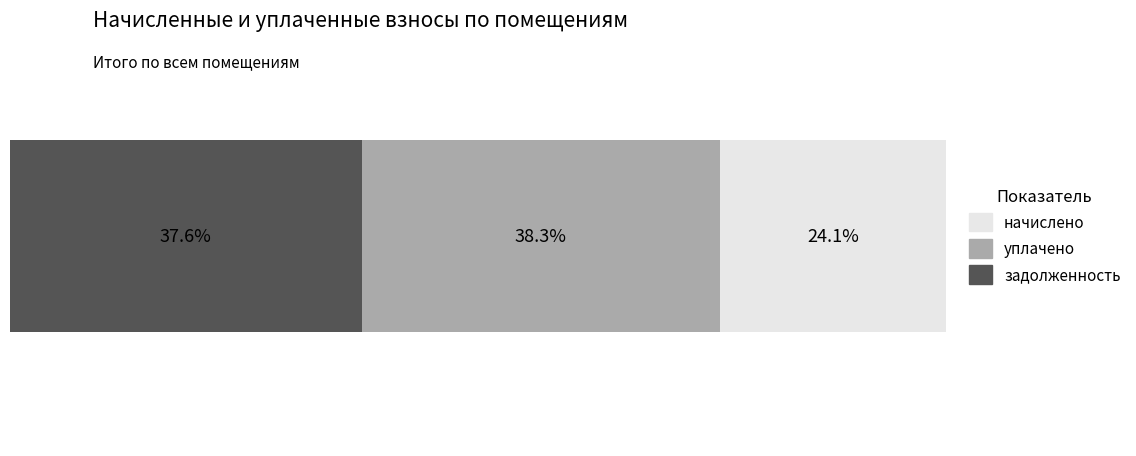

How many bars are there in each group?

3